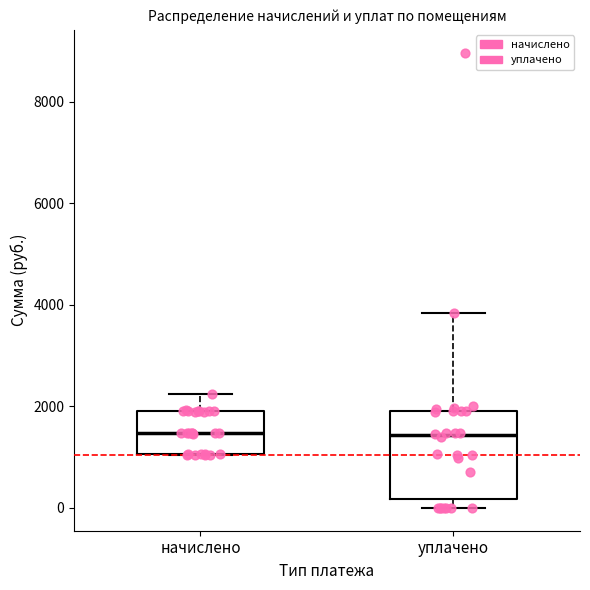

Reading left to right, read every box against the y-axis: the position of its median line, the range the box covers, and the ends of its whiskers. The values are not printed on the chart, so give them approximately, as read against the axis.

начислено: median 1400, box 1000 to 2000, whiskers 1000 to 2200
уплачено: median 1400, box 200 to 2000, whiskers 0 to 3800